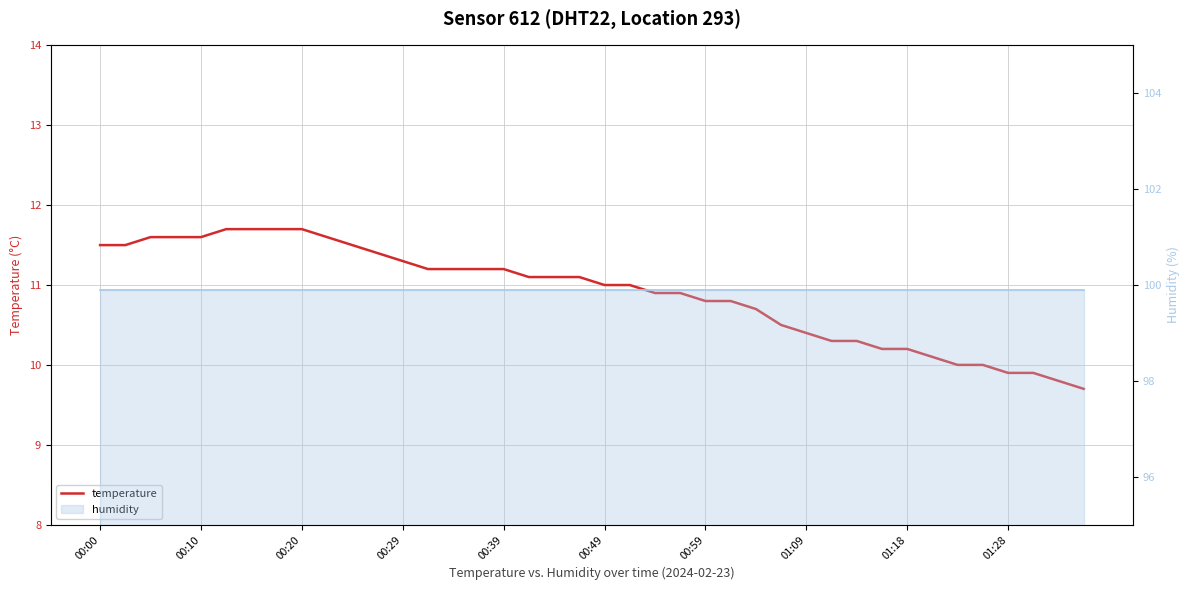

The chart shows a value of 4.5 at 00:20. True or false?

False